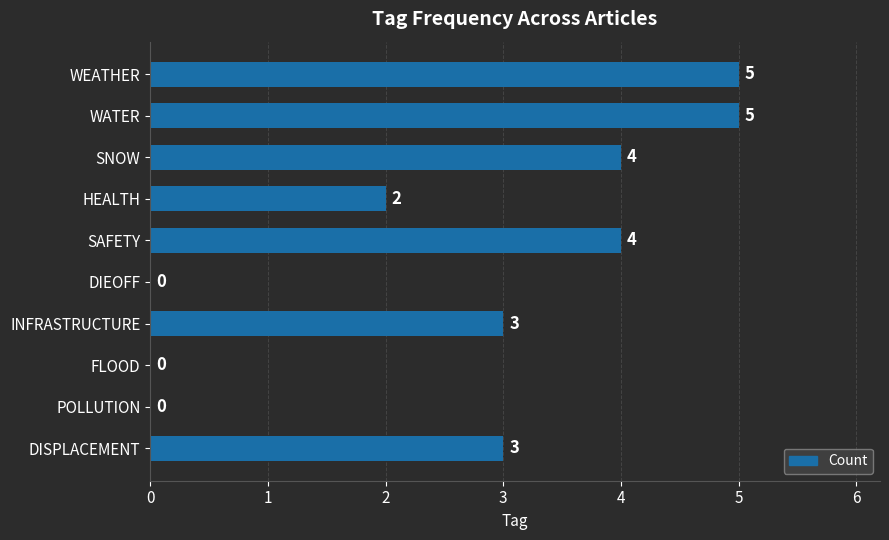

Are the bars horizontal?

Yes